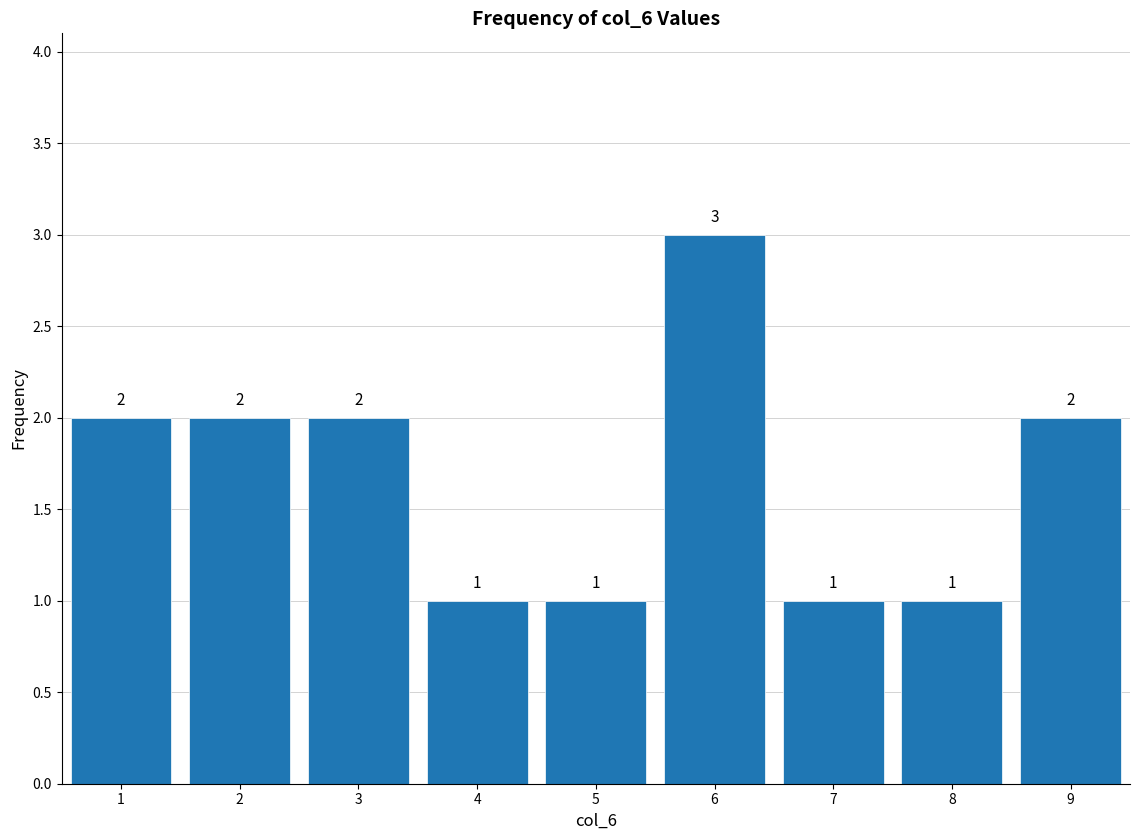

Which range on the x-axis has the tallest bar?

5.5 to 6.5